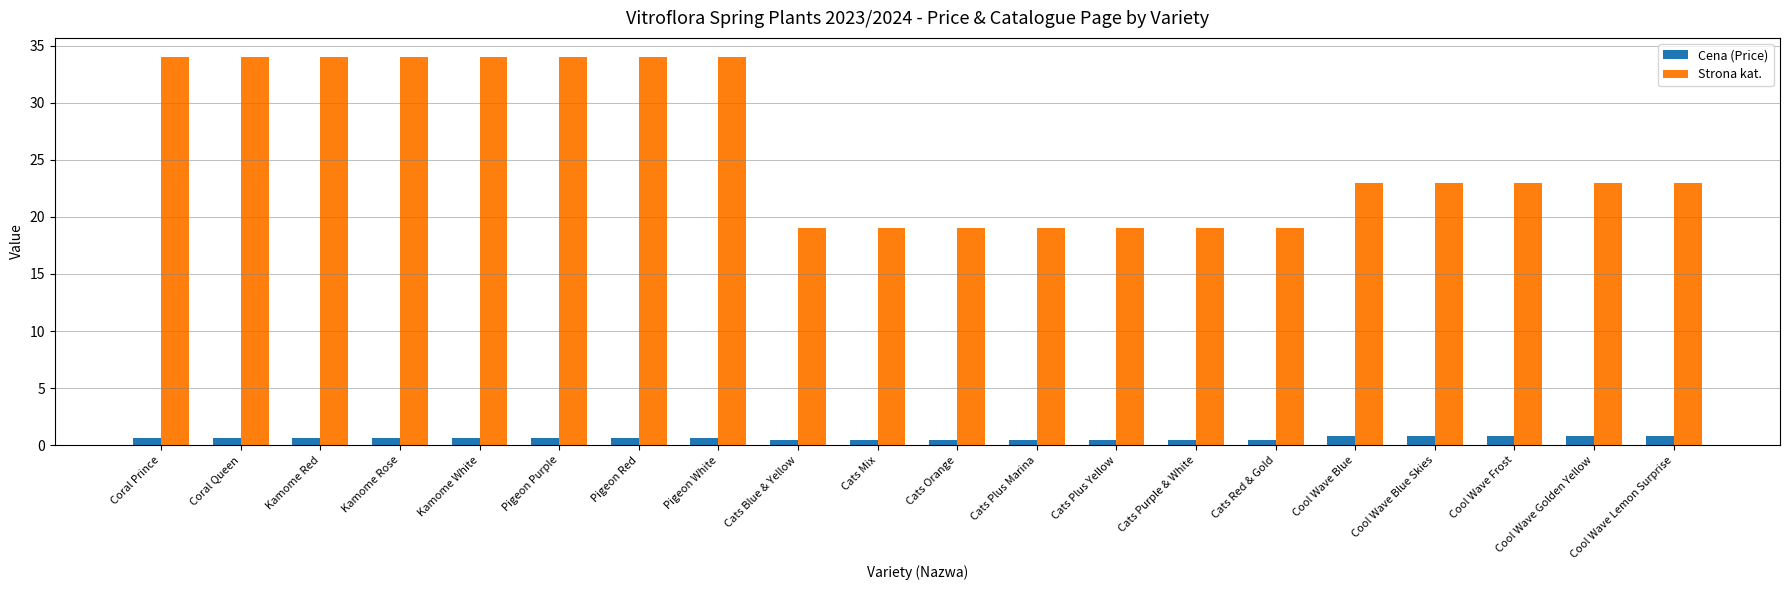

What are all the series names shown in the legend?

Cena (Price), Strona kat.